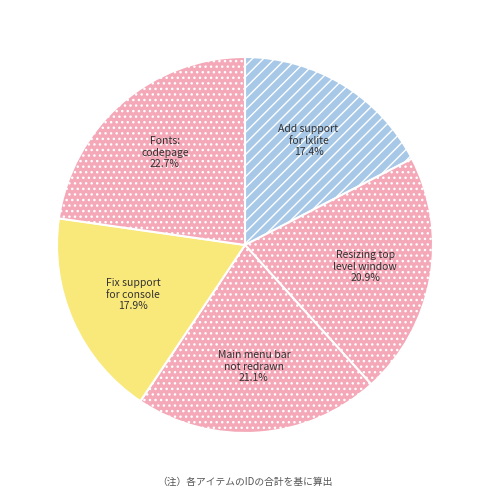

What percentage is NOT represented by Fix support for console?

82.1%